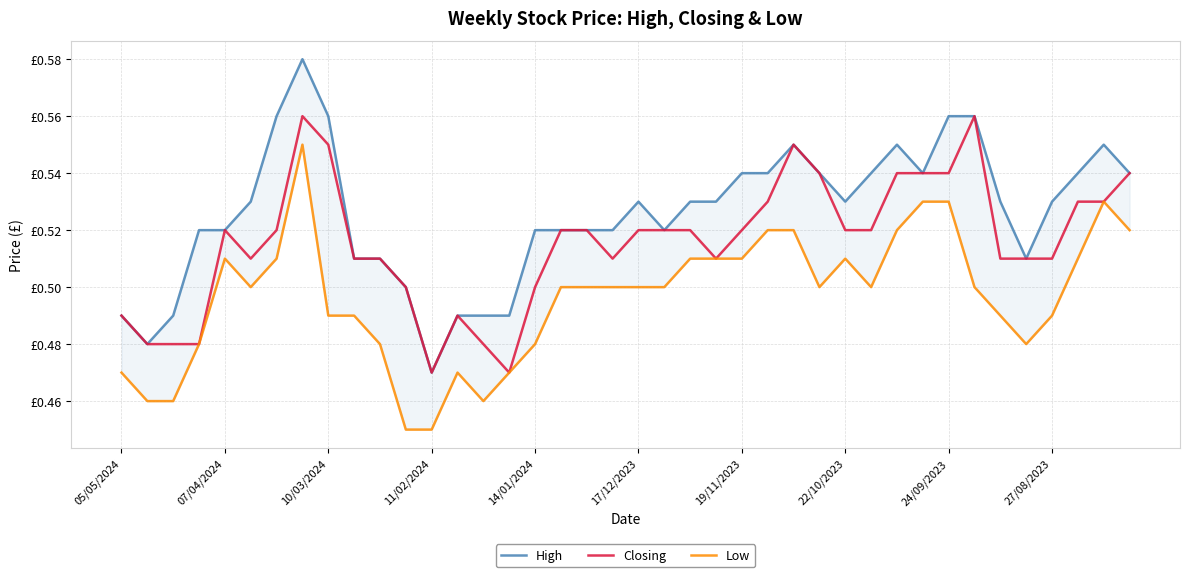

Rank the series by their maximum value, from highest to lowest.

High, Closing, Low